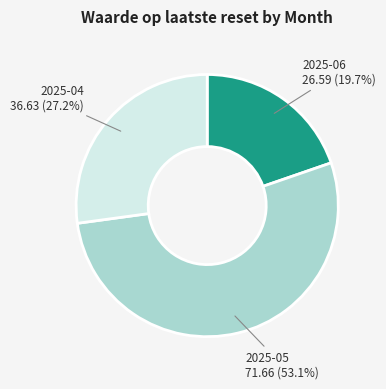

To the nearest percent, what is the difference between the largest and smallest slice percentages?

33%